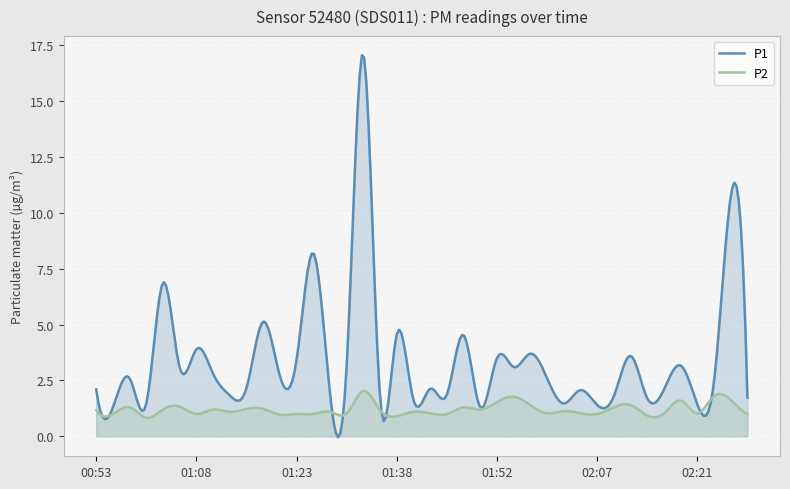

Reading left to right, extract all data points from this chart.

P1: 2.1	1.3	2.6	1.5	6.9	3.1	3.9	2.8	1.8	2.2	5.1	2.7	3.4	8.2	1.9	3.2	17.1	1.7	4.6	1.6	2.1	1.9	4.5	1.3	3.5	3.1	3.7	2.6	1.5	2.1	1.4	1.8	3.6	1.7	2.1	3.2	1.4	2.5	10.7	1.7
P2: 1.2	1.0	1.3	0.8	1.2	1.3	1.0	1.2	1.1	1.2	1.2	1.0	1.0	1.0	1.1	1.0	2.0	1.2	0.9	1.1	1.0	1.0	1.3	1.2	1.5	1.8	1.4	1.0	1.1	1.0	1.0	1.3	1.4	0.9	1.0	1.6	1.0	1.8	1.6	1.0